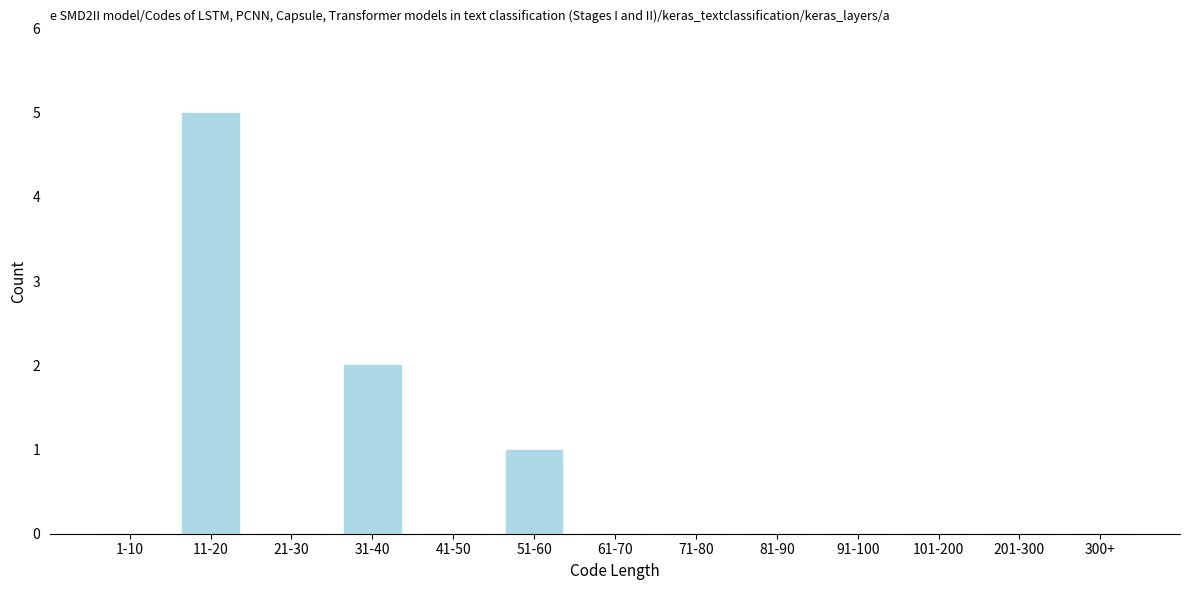

Reading left to right, transcribe all the data shown in this chart.

1-10=0	11-20=5	21-30=0	31-40=2	41-50=0	51-60=1	61-70=0	71-80=0	81-90=0	91-100=0	101-200=0	201-300=0	300+=0